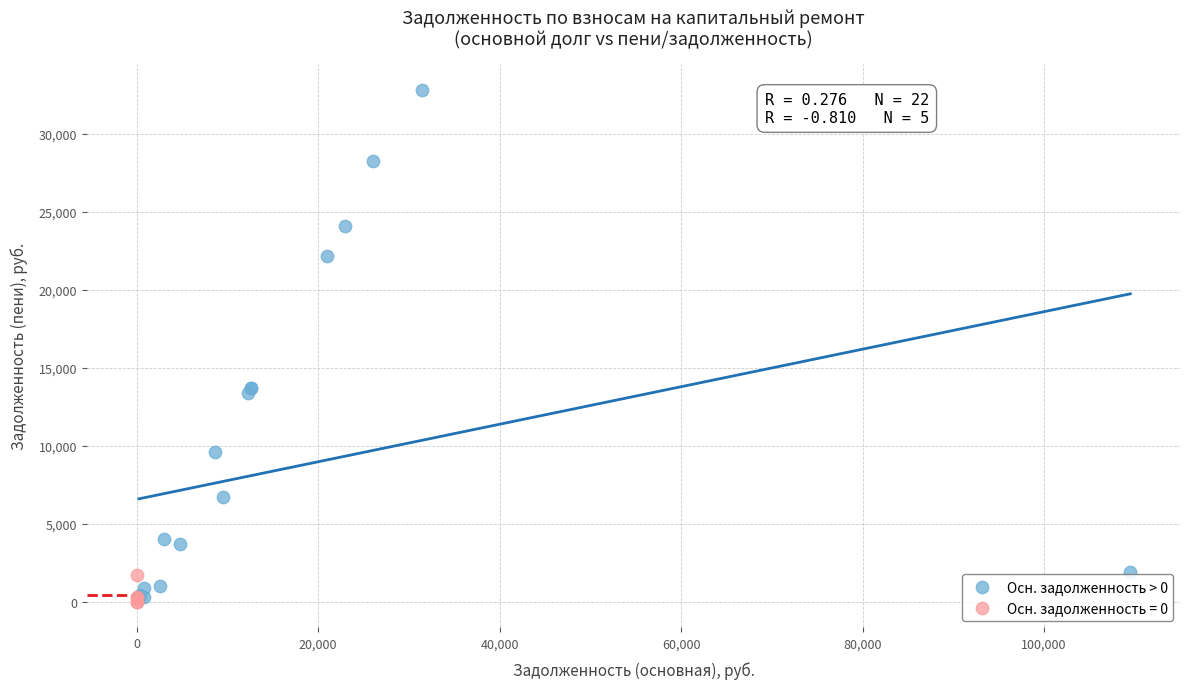

Which series contains the highest Y value?

Осн. задолженность > 0